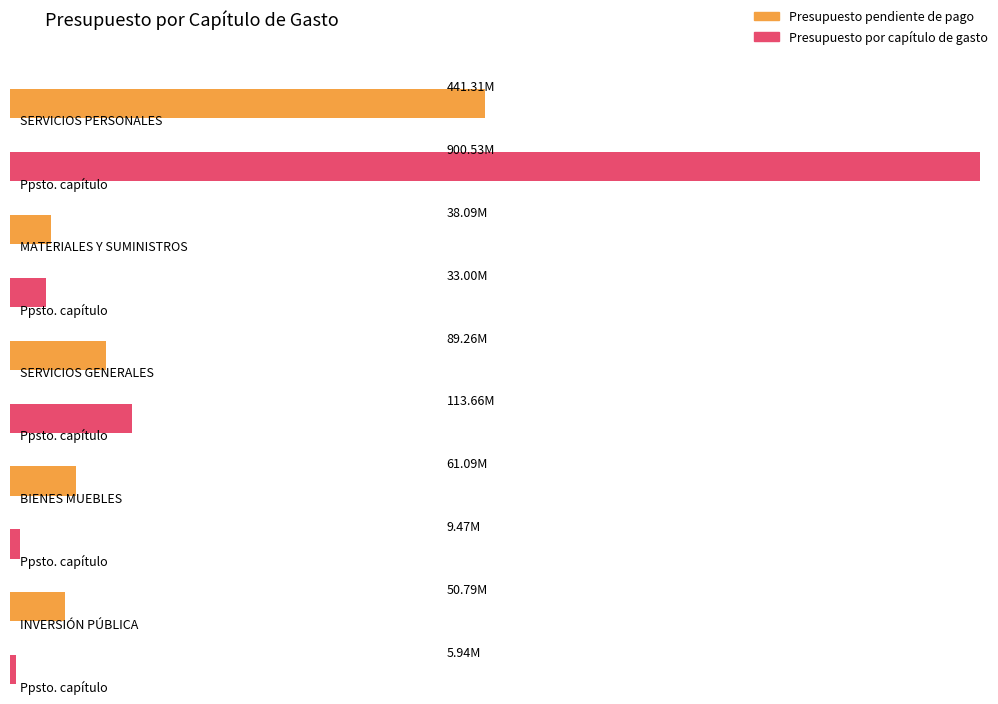

What is the spread (max minus min) of values at INVERSIÓN PÚBLICA?

44853748.5